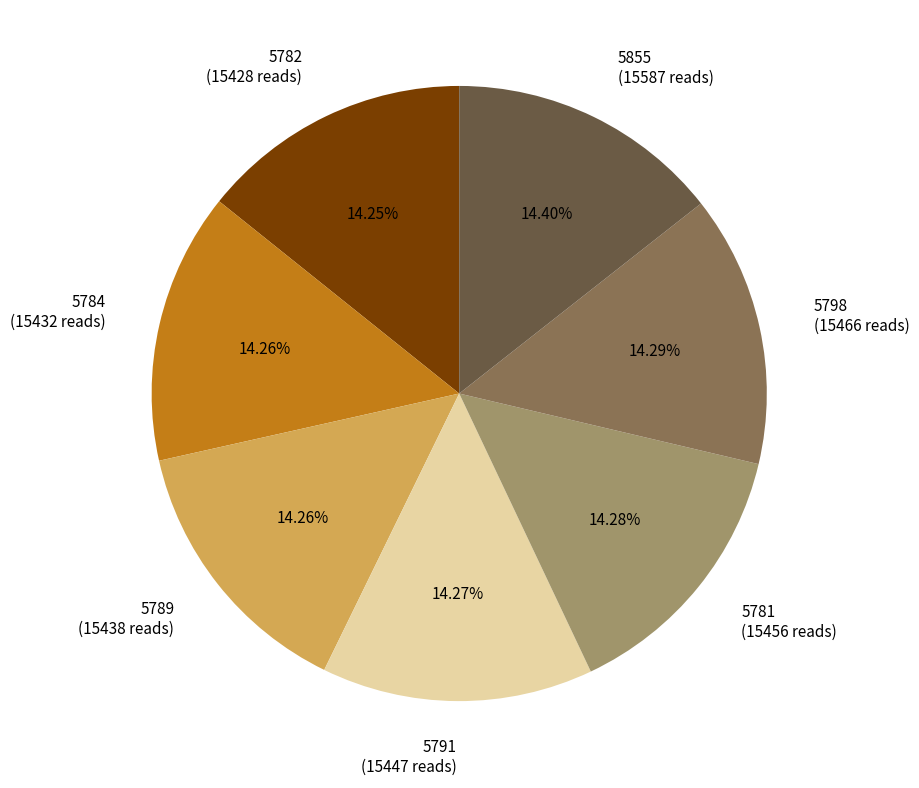

To the nearest percent, what is the combined percentage of 5789 and 5791?

29%